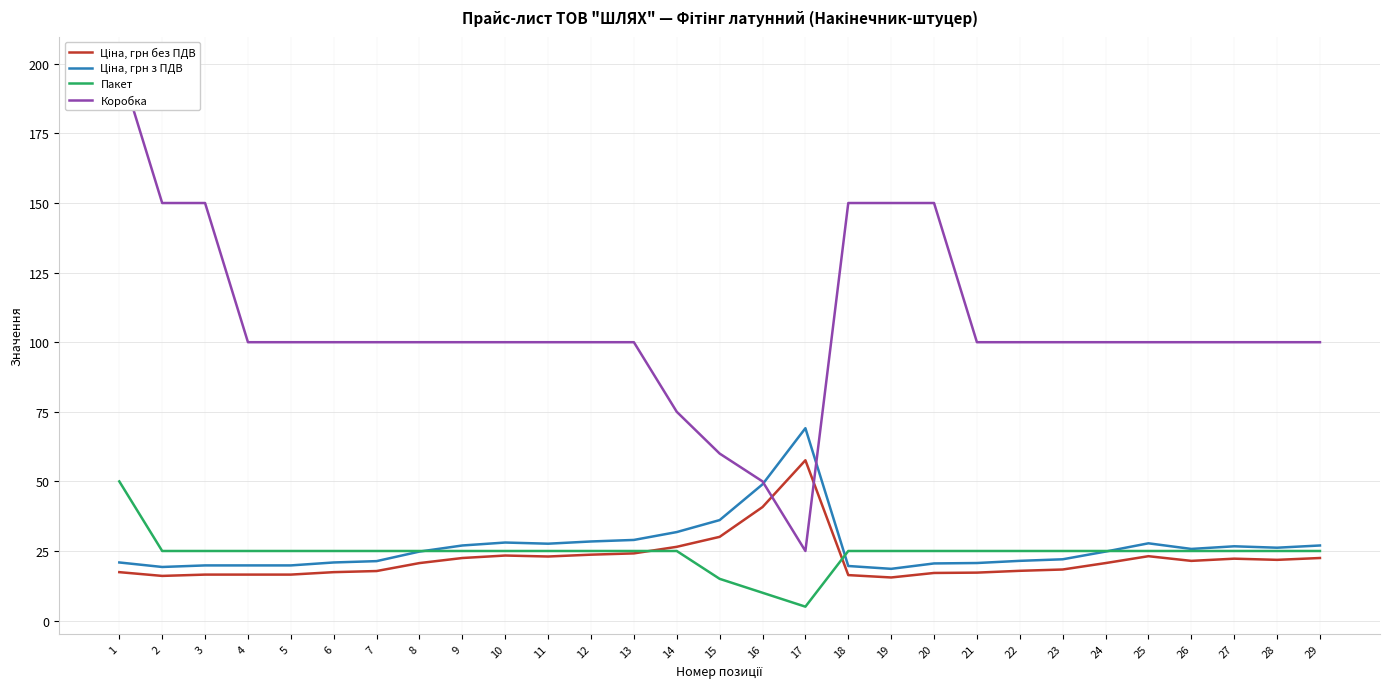

What is the sum of the Ціна, грн без ПДВ values at 19 and 24?

36.1